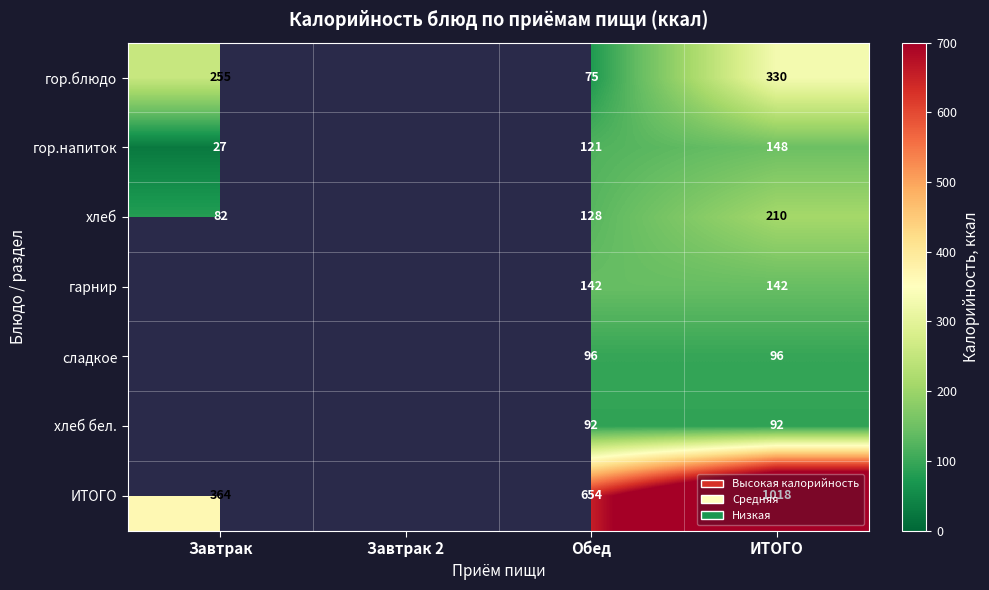

At Обед, list the series in order from largest to smallest.

ИТОГО, гарнир, хлеб, гор.напиток, сладкое, хлеб бел., гор.блюдо